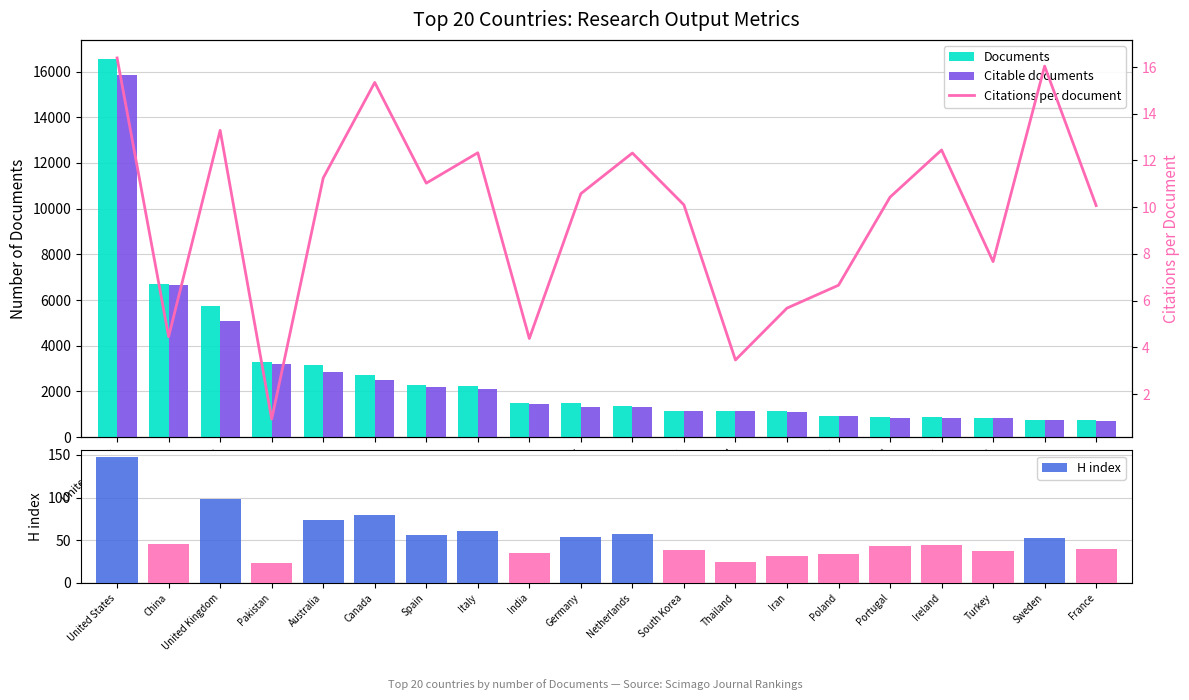

What is the difference between the second highest and minimum values in the Documents series?

5977.0